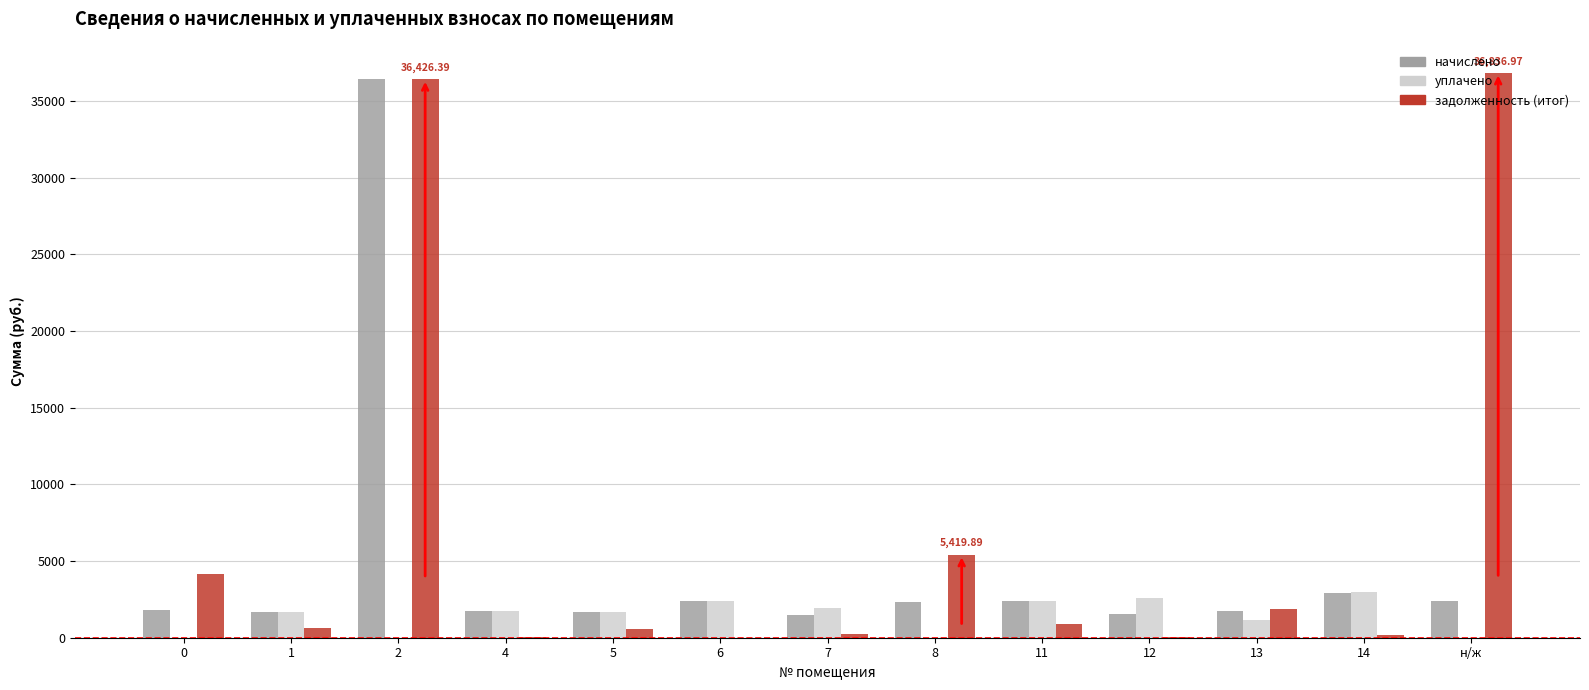

At which category is the sum across all series the highest?

2